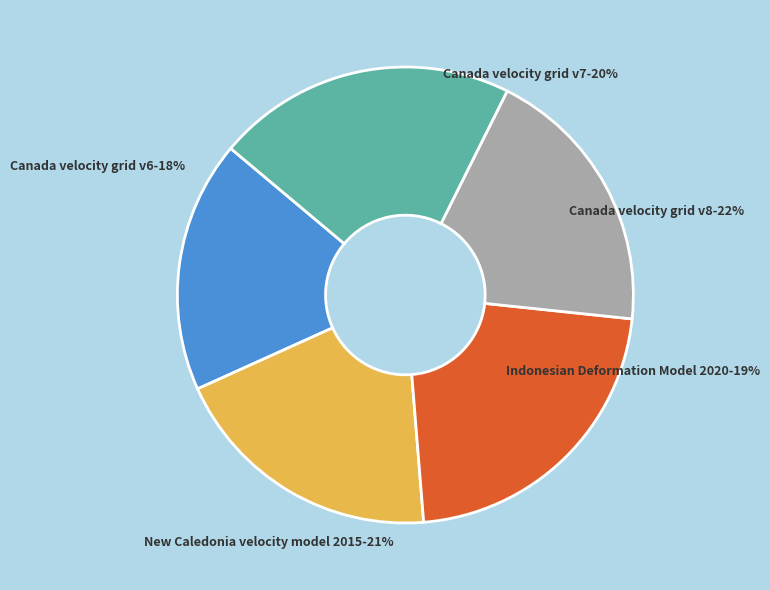

To the nearest percent, what portion does Canada velocity grid v8 represent?

22%